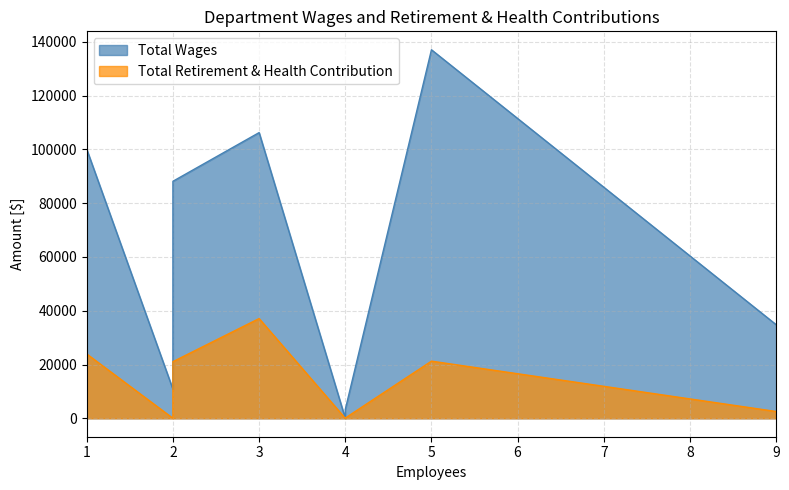

Does the chart have visible grid lines?

Yes